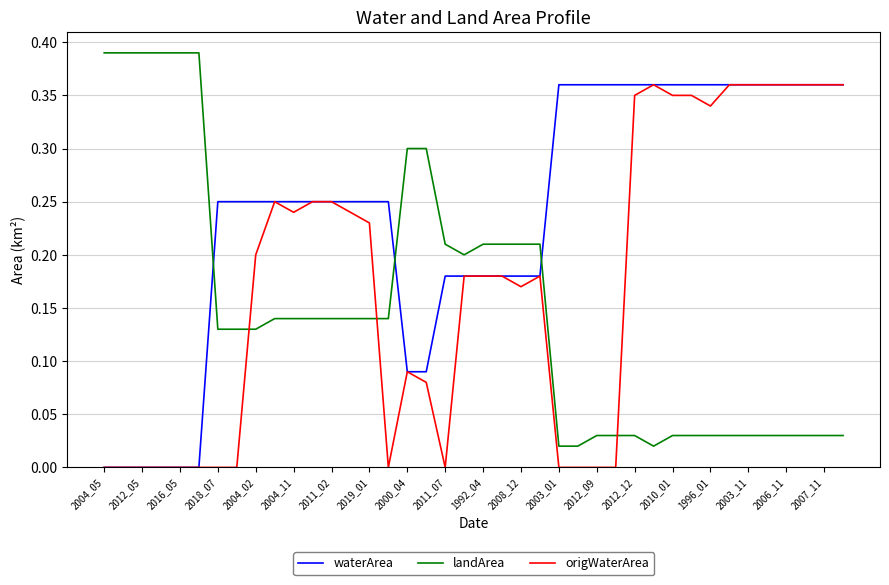

What are all the series names shown in the legend?

waterArea, landArea, origWaterArea